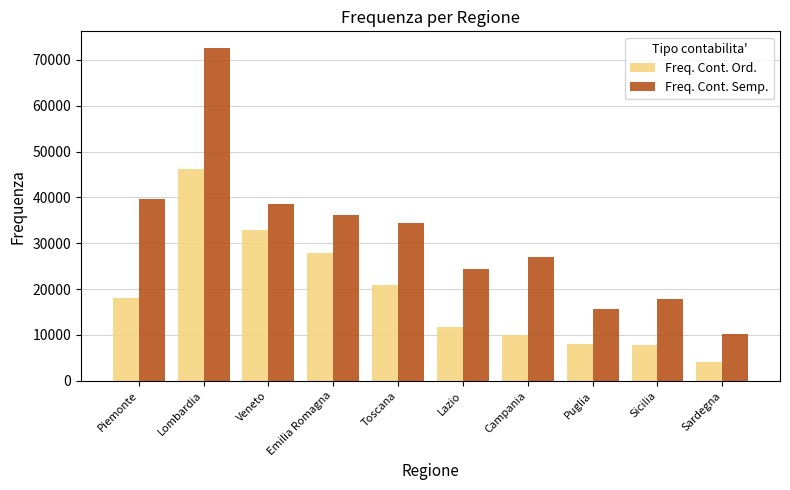

What is the total value across all series at Piemonte?

57802